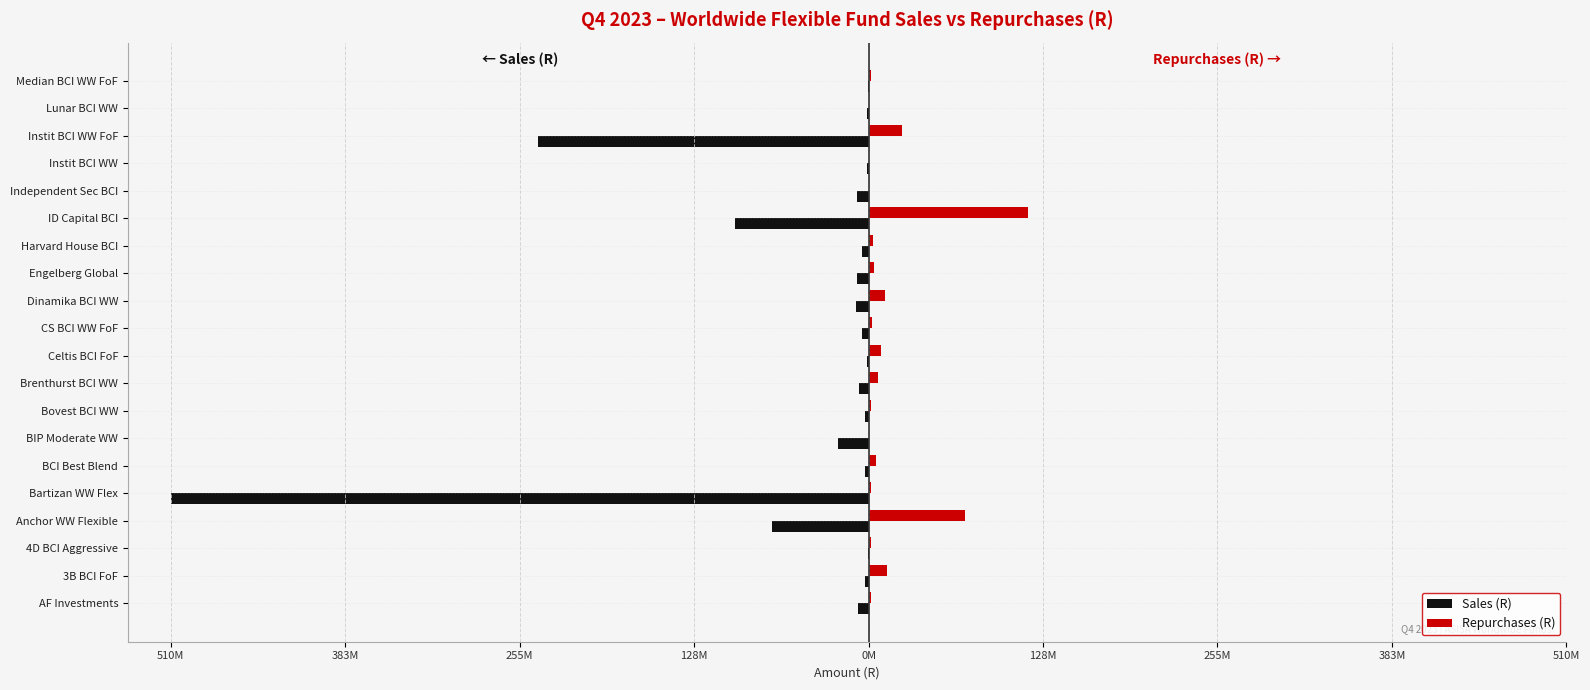

What are all the series names shown in the legend?

Sales (R), Repurchases (R)